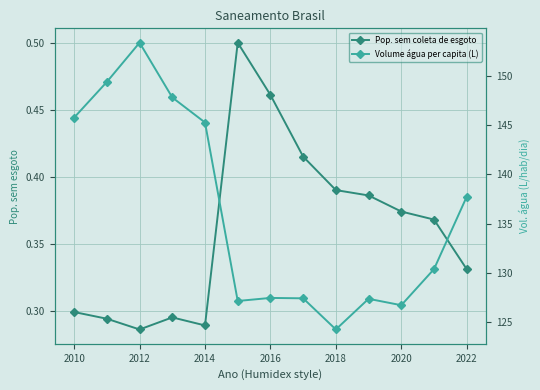

Which series has the widest spread of values?

Volume água per capita (L)